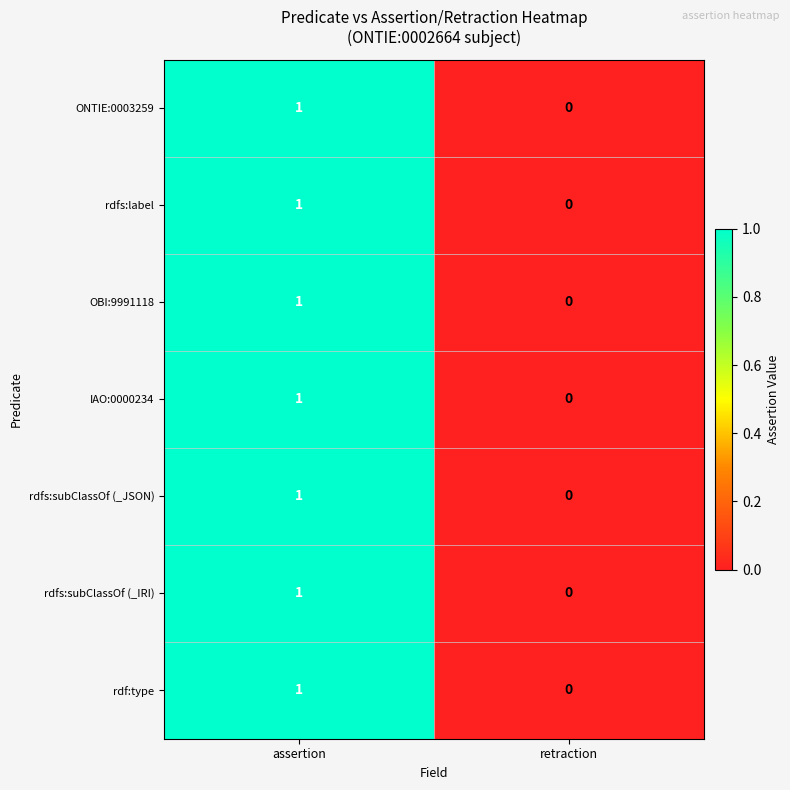

What is the total value across all series at assertion?

7